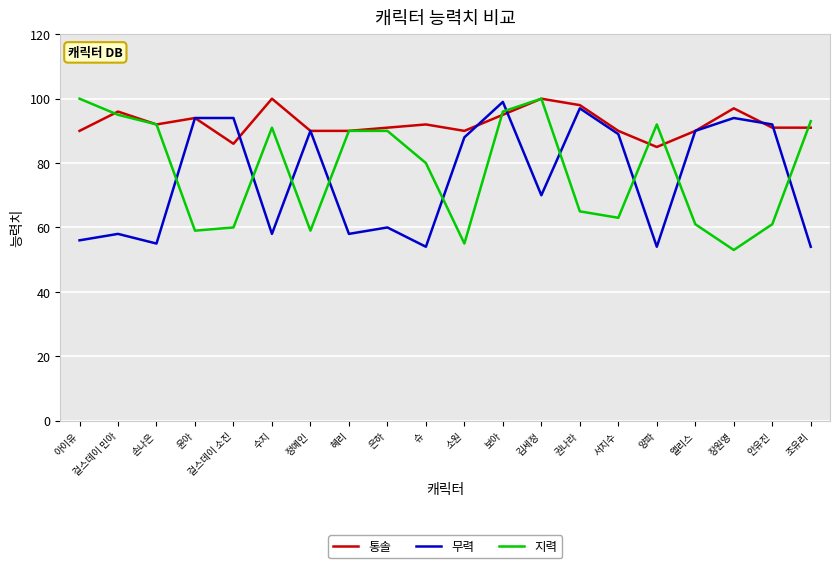

Which series has the largest range (max minus min)?

지력